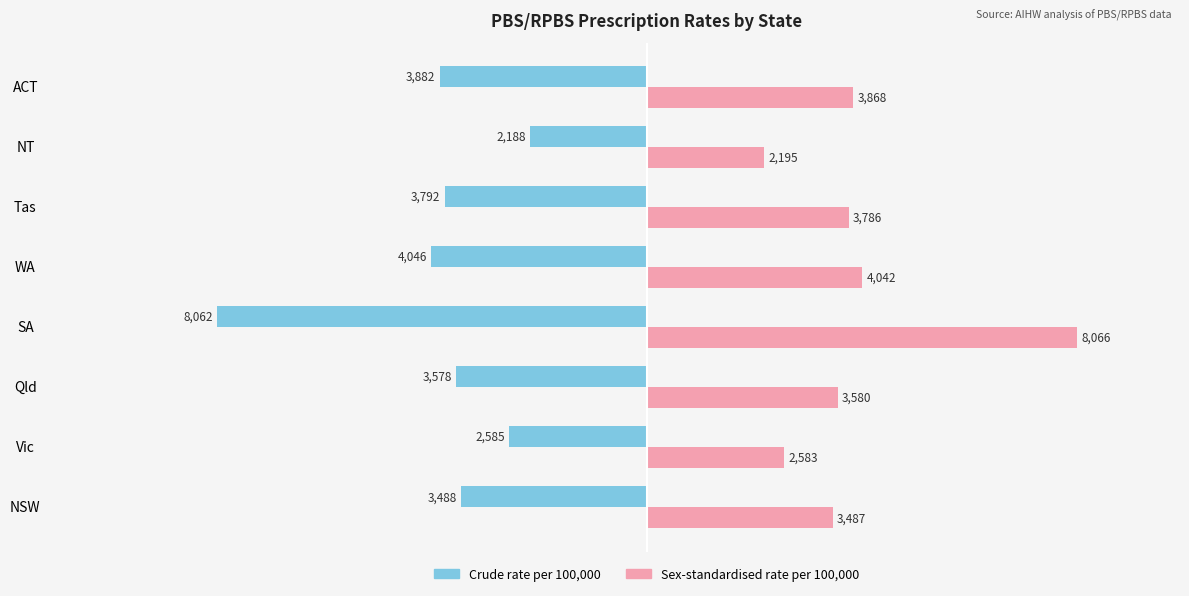

Which series has the widest spread of values?

Crude rate per 100,000